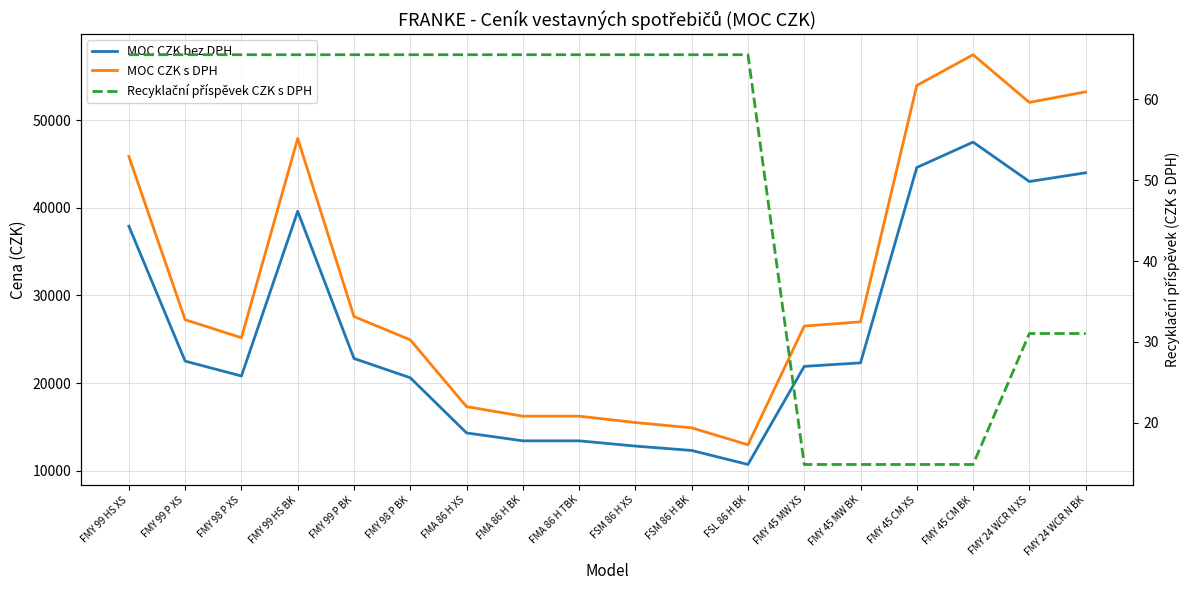

At which category is the sum across all series the highest?

FMY 45 CM BK